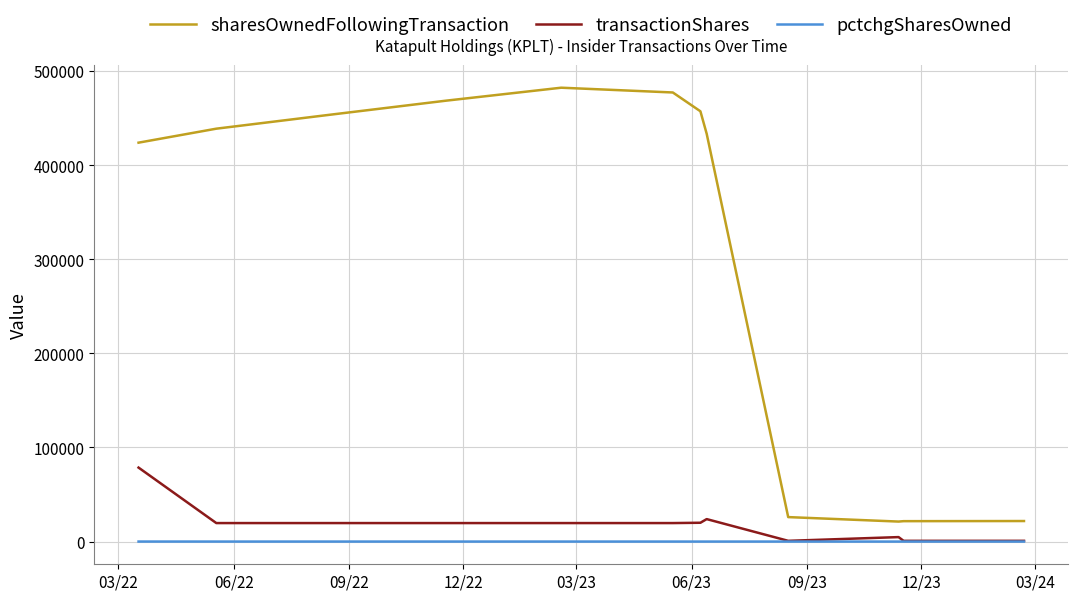

Rank the series by their maximum value, from lowest to highest.

pctchgSharesOwned, transactionShares, sharesOwnedFollowingTransaction